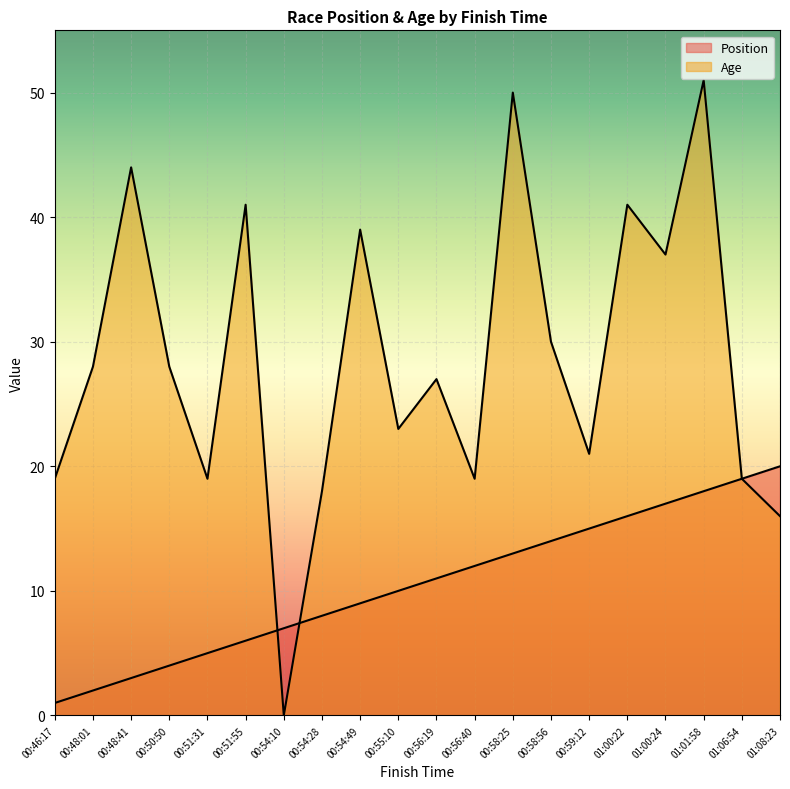

True or false: Age has a value of 78 at 01:01:58.

False